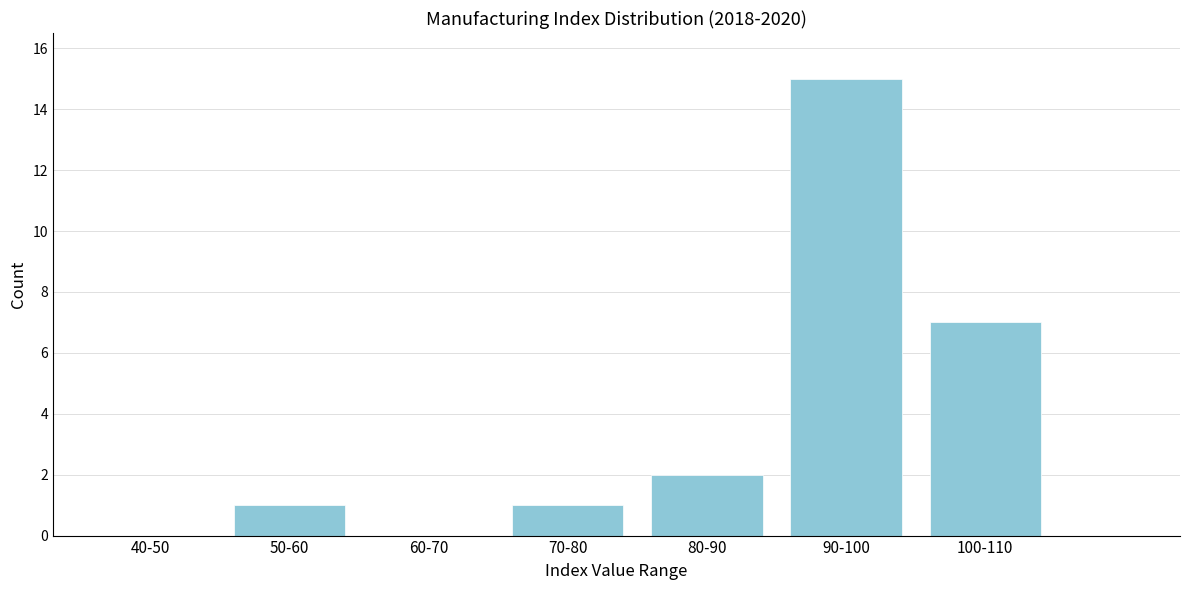

Reading left to right, what are all the values shown in this chart?

40-50=0	50-60=1	60-70=0	70-80=1	80-90=2	90-100=15	100-110=7